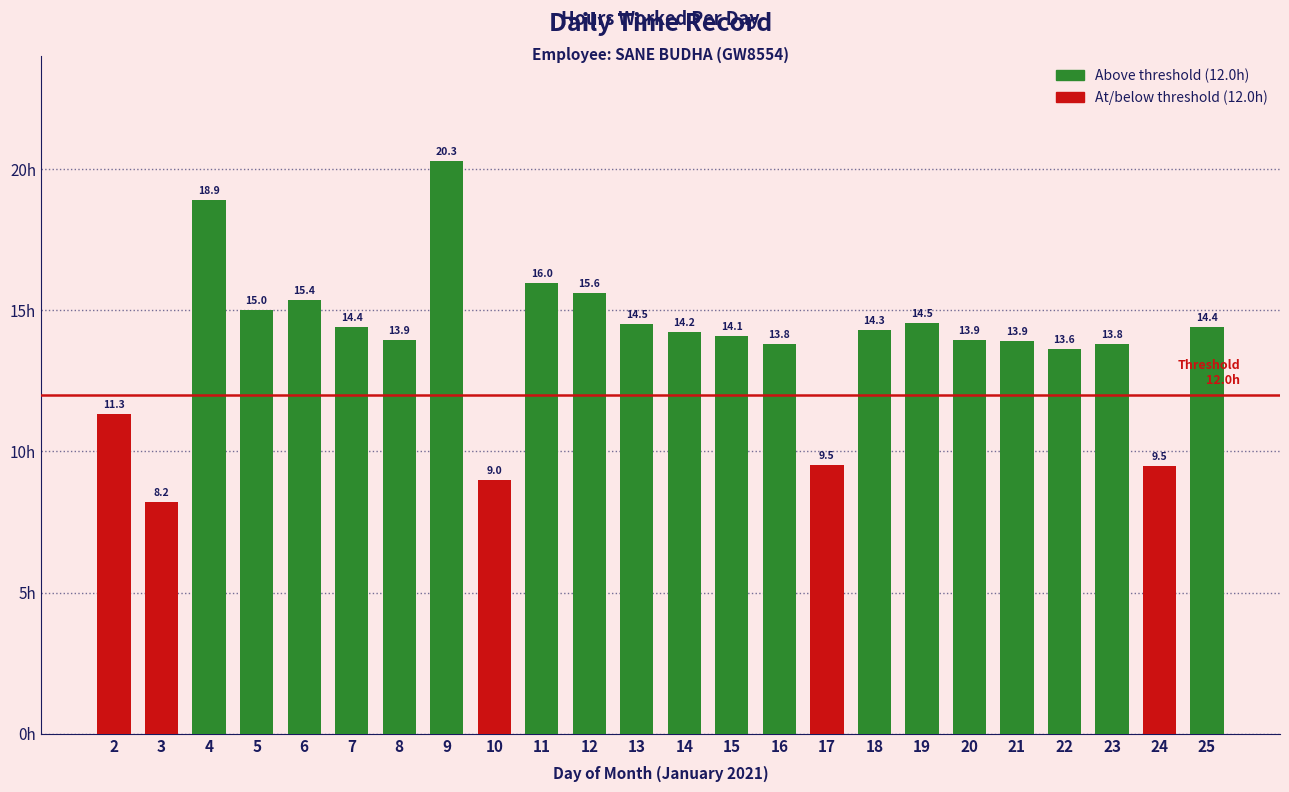

What is the value of the 14th bar from the left?

14.1